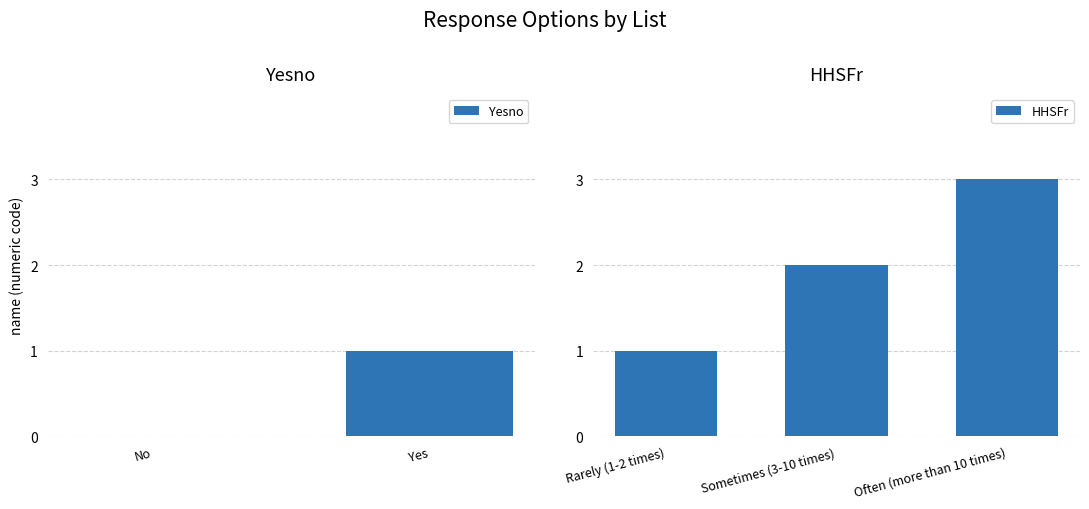

How many data points are above 1?

2